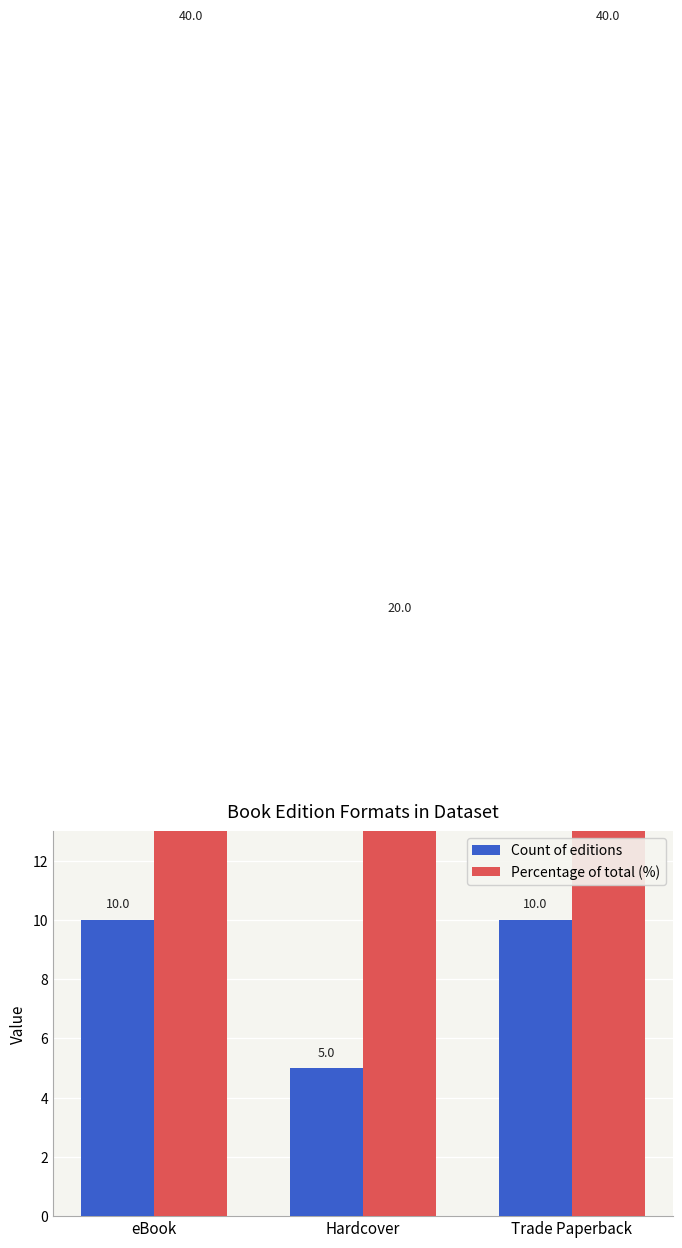

What is the label of the 3rd bar from the right?

eBook